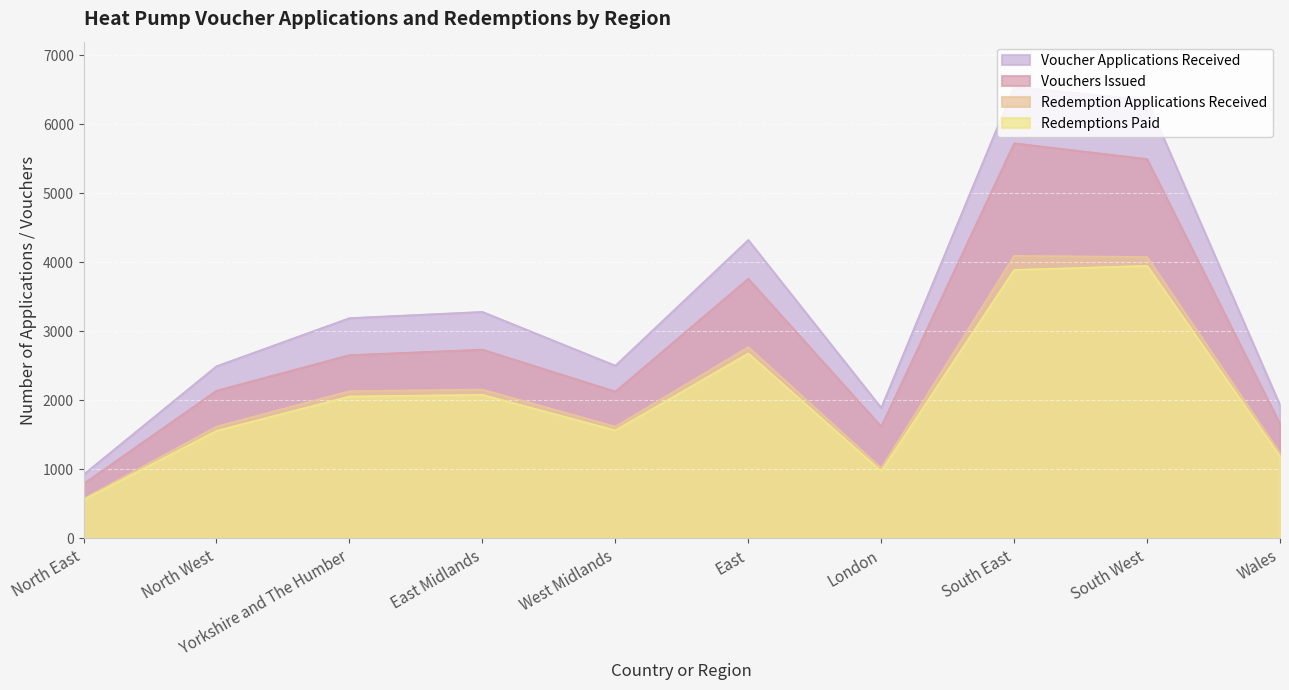

What is the label of the 5th point from the right?

East